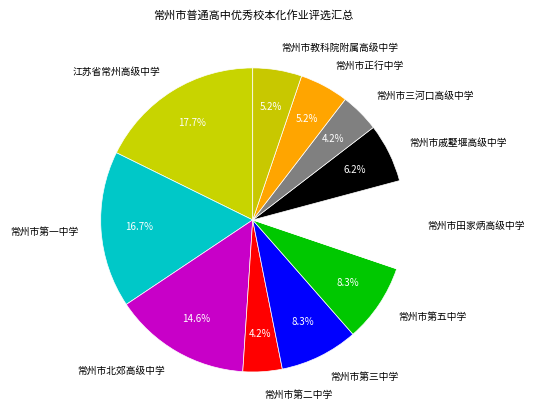

To the nearest percent, what percentage of the pie is 常州市田家炳高级中学?

9%